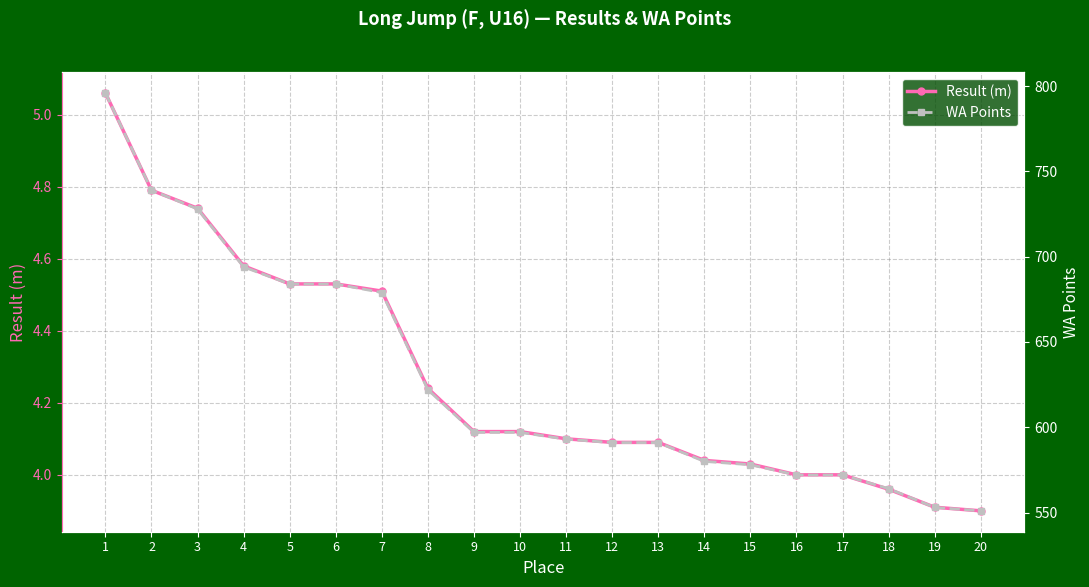

Rank the series by their average value, from highest to lowest.

WA Points, Result (m)